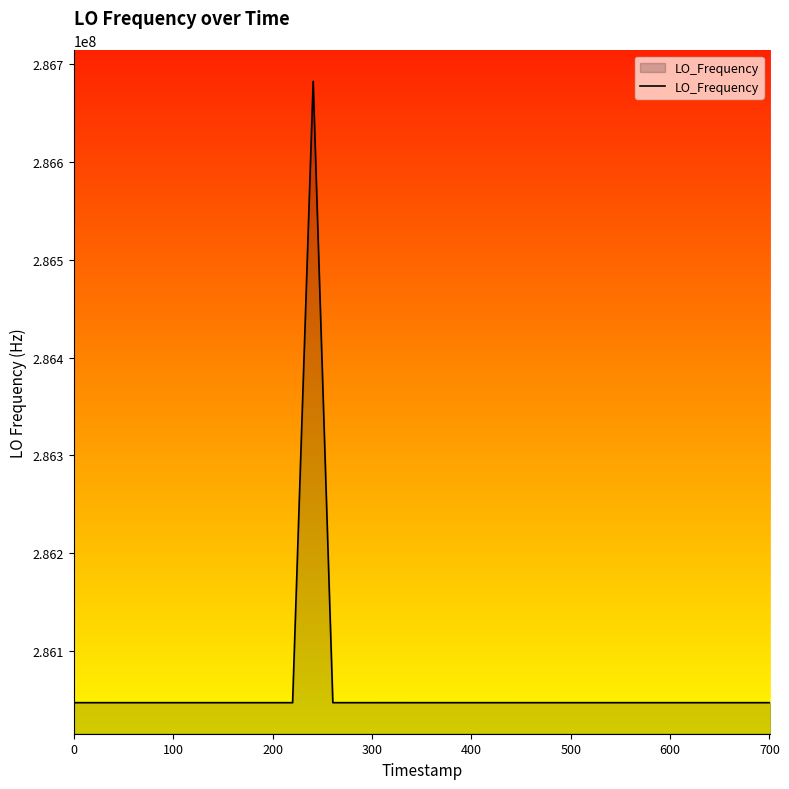

What is the maximum value shown in the chart?

286682711.0